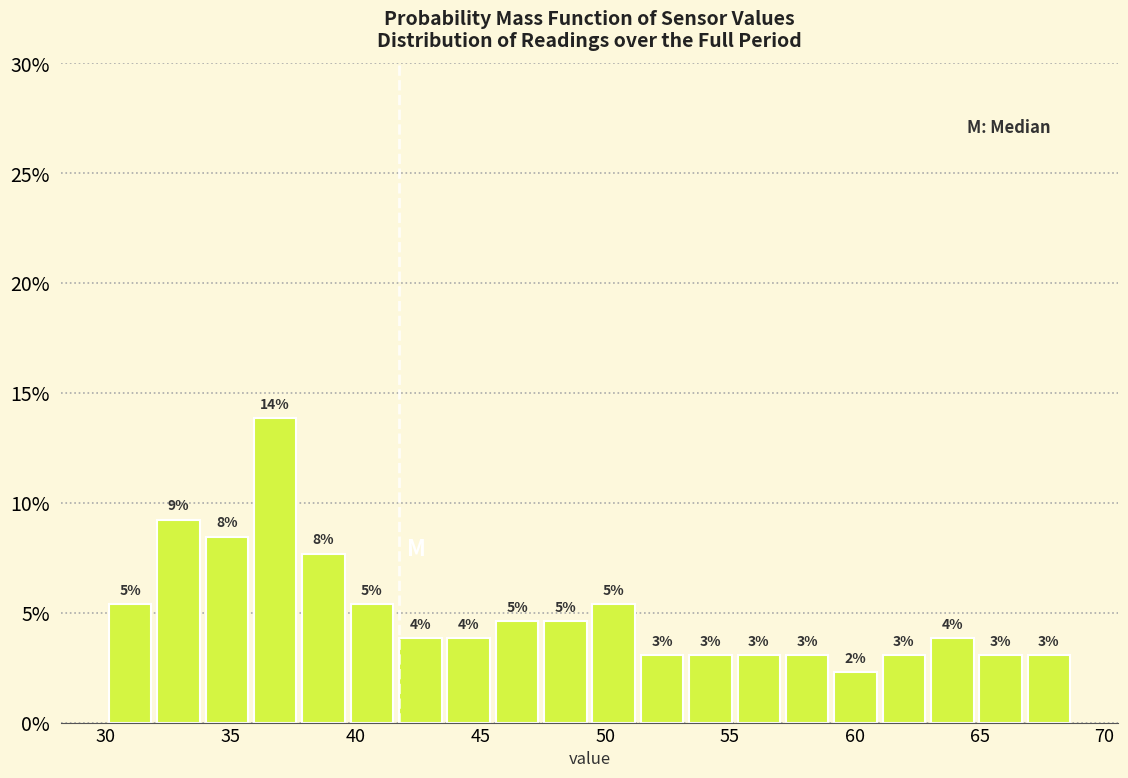

Around what value on the x-axis is the tallest bar? Give the approximate position of its centre, as read against the axis.

37.0